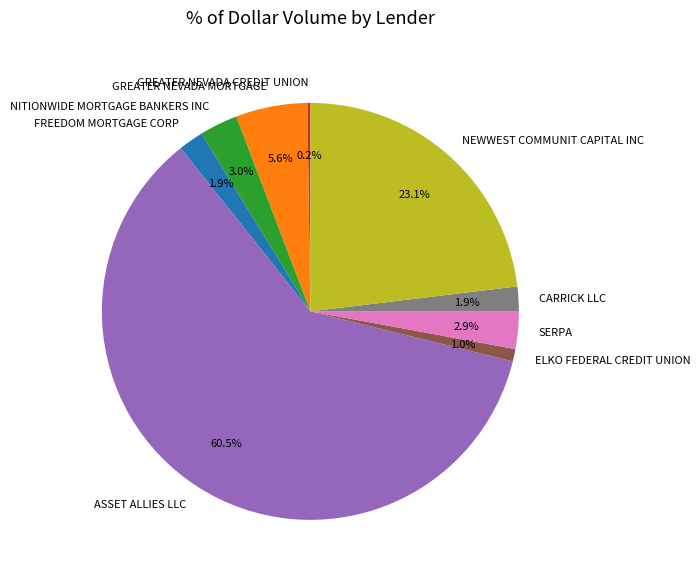

What percentage is NOT represented by GREATER NEVADA MORTGAGE?

94.4%